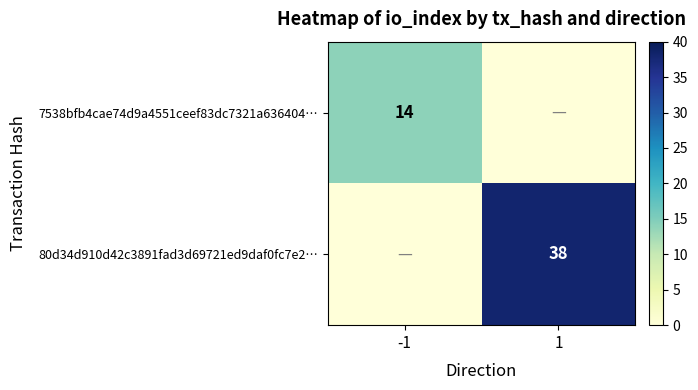

The 7538bfb4cae74d9a4551ceef83dc7321a636404… series shows 22 at -1. True or false?

False